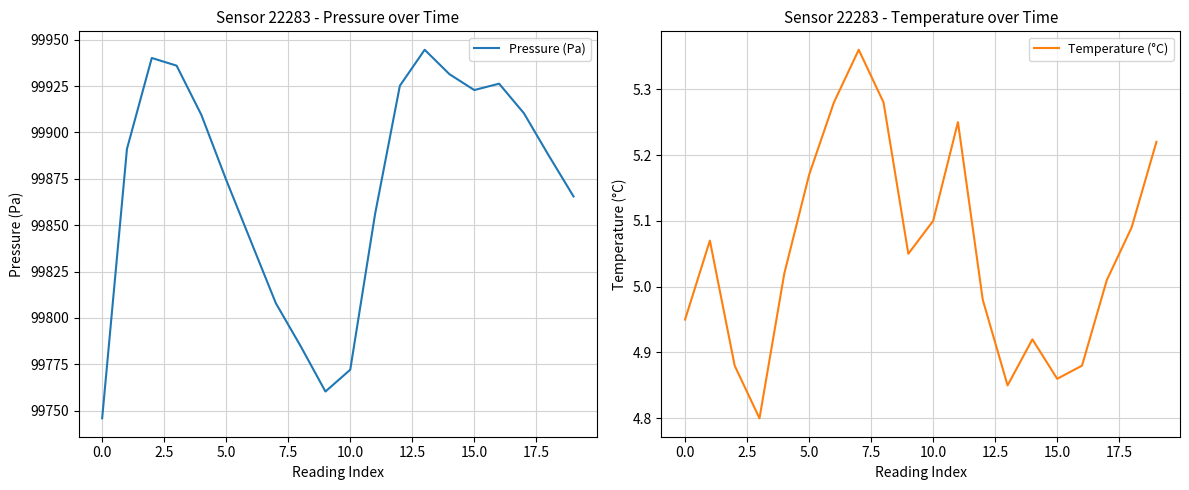

What is the value of the Pressure (Pa) point at the 9th from the left?

99784.8